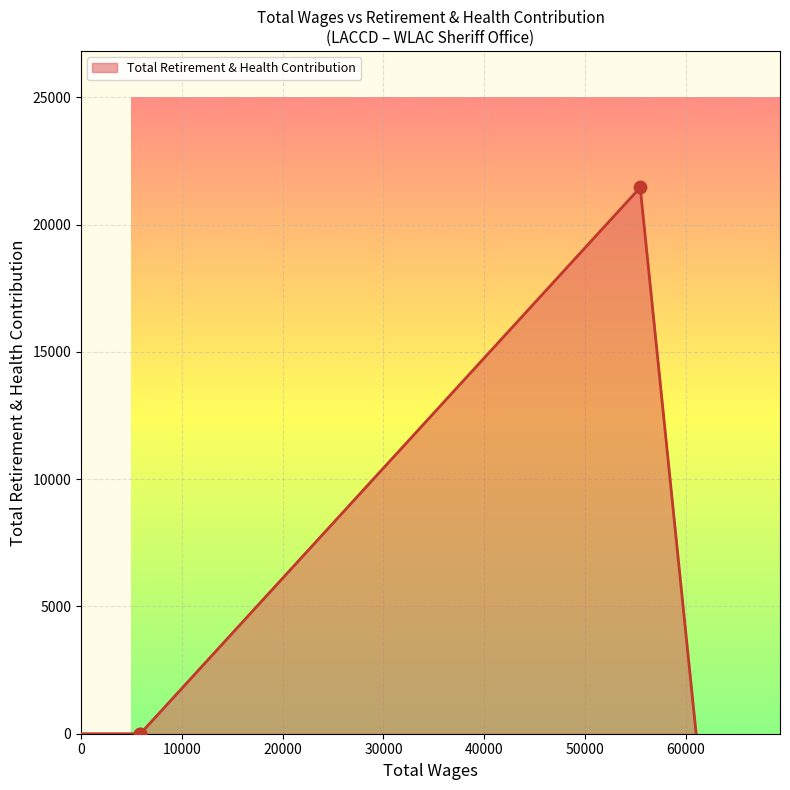

Which has a higher value, 5884.0 or 55465.0?

55465.0